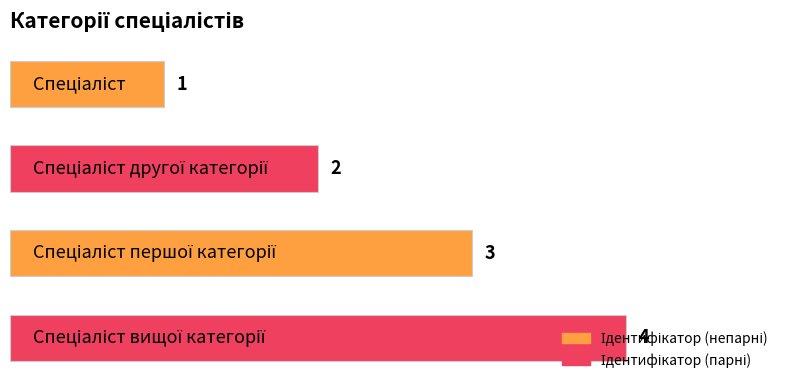

What is the difference between the maximum and second lowest values?

2